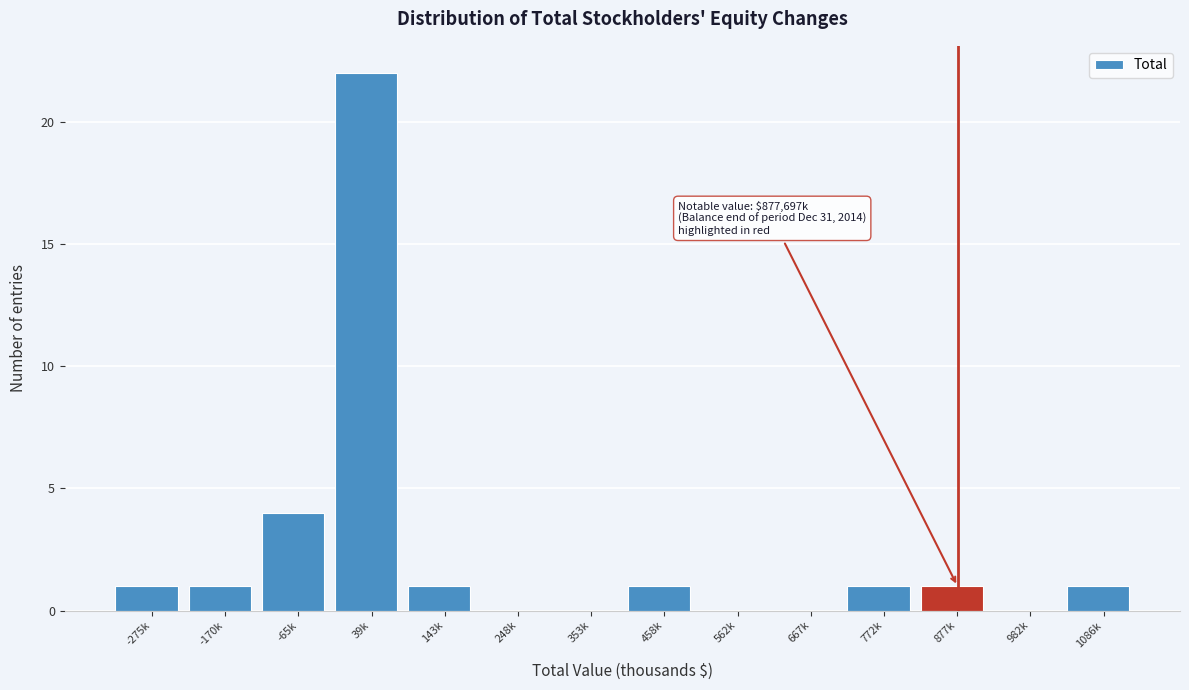

Reading right to left, what are all the values shown in this chart?

1086k=1	982k=0	877k=1	772k=1	667k=0	562k=0	458k=1	353k=0	248k=0	143k=1	39k=22	-65k=4	-170k=1	-275k=1